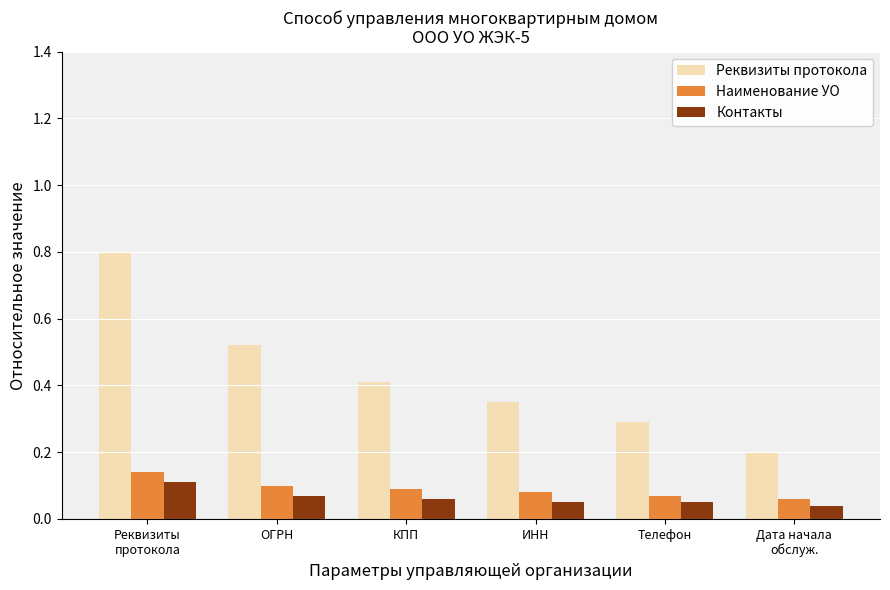

The value of Реквизиты протокола at ИНН is 0.3. True or false?

True